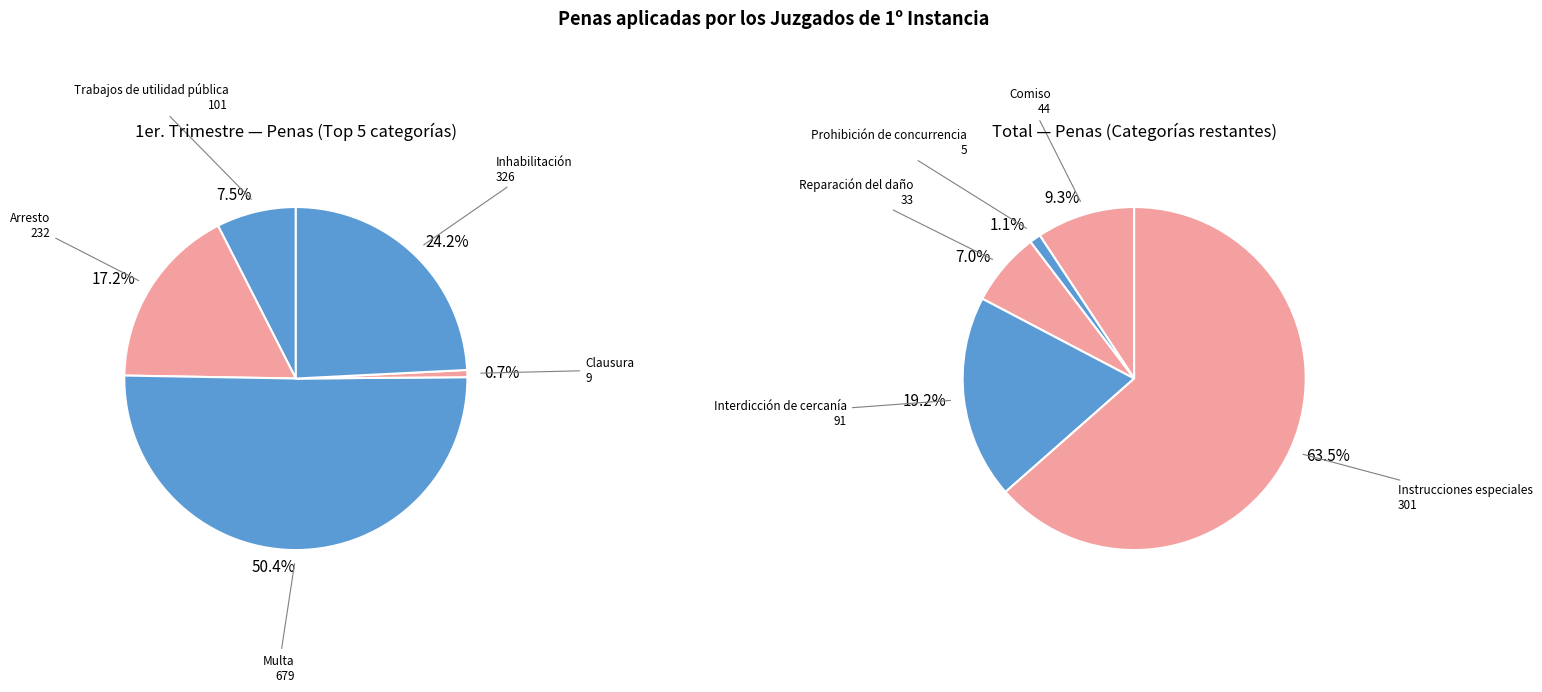

Which category has the smallest portion of the pie?

Prohibición de concurrencia